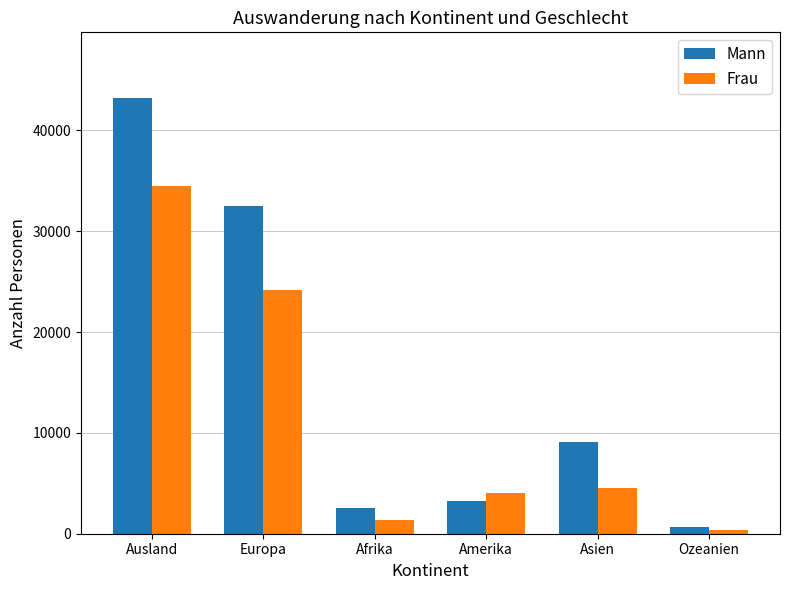

What are all the series names shown in the legend?

Mann, Frau